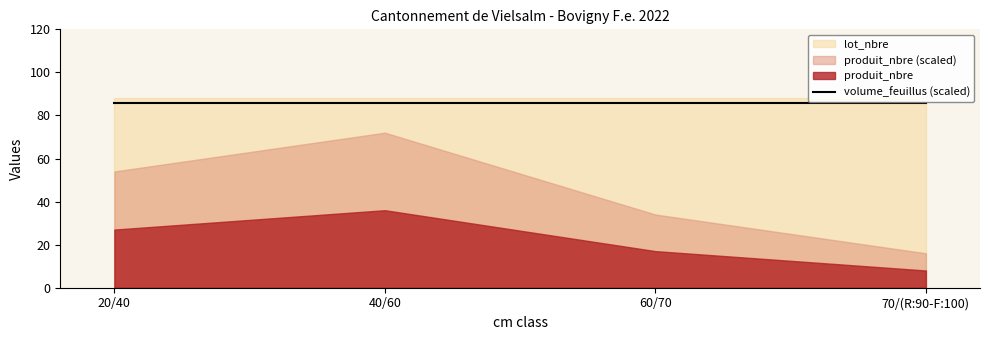

What position from the right is 60/70?

2